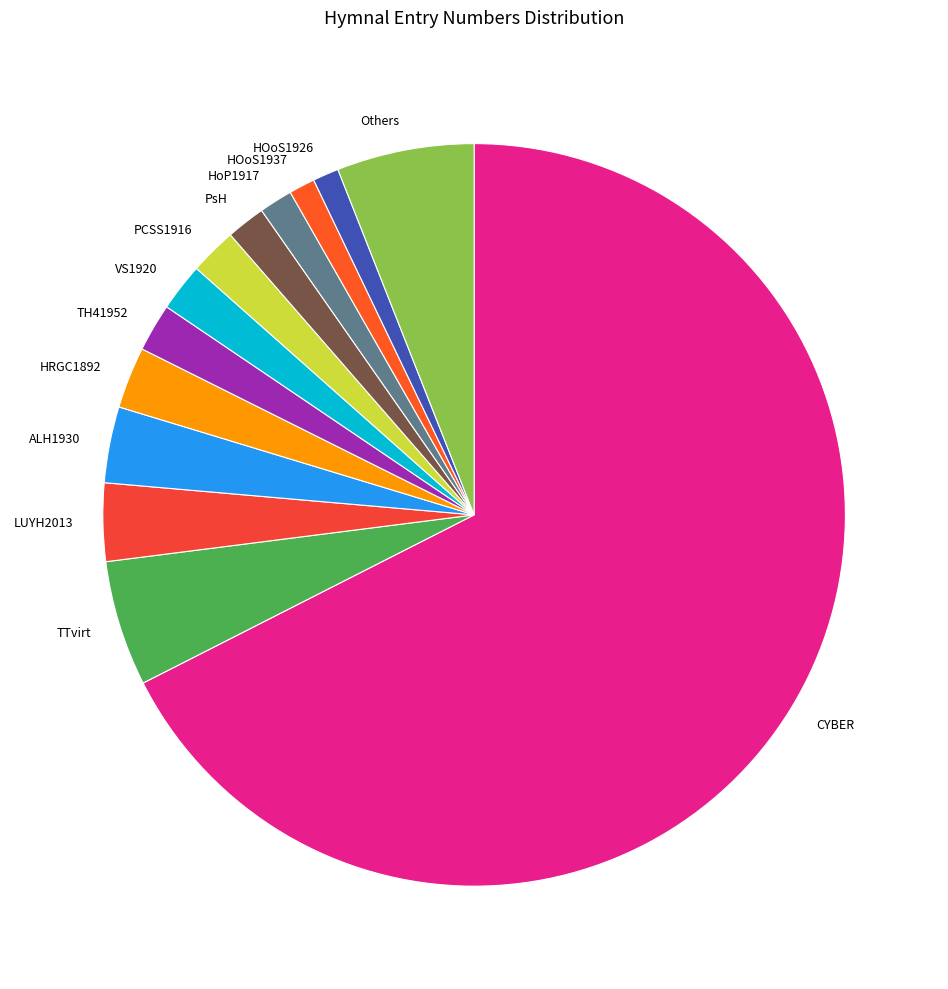

Which slice is the largest?

CYBER